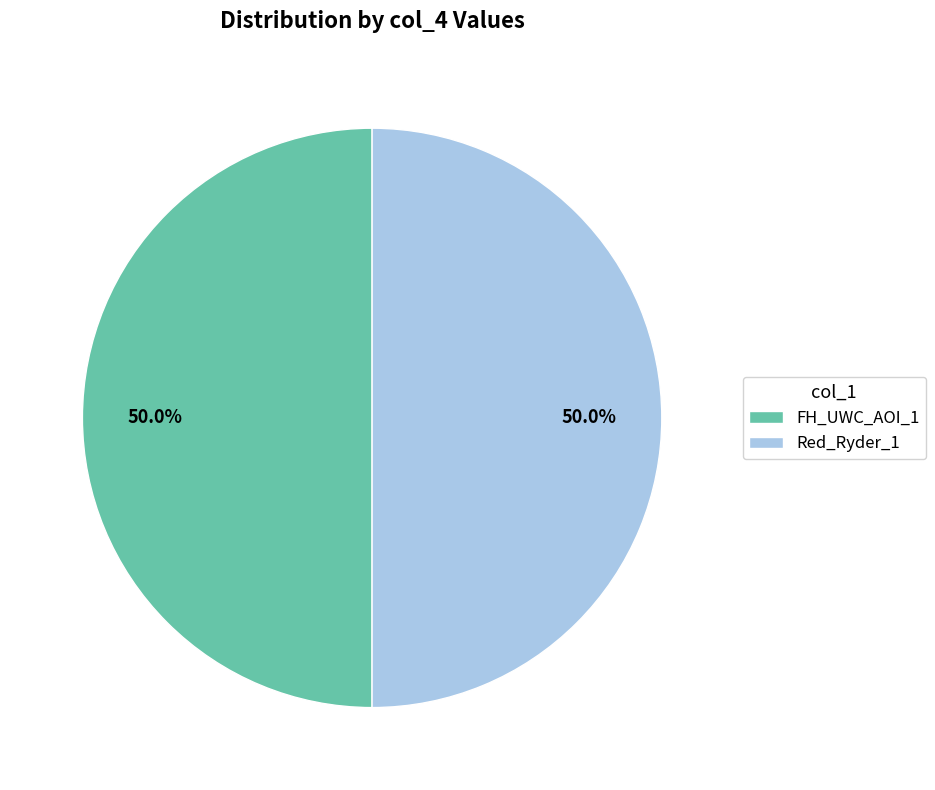

To the nearest percent, what portion does Red_Ryder_1 represent?

50%